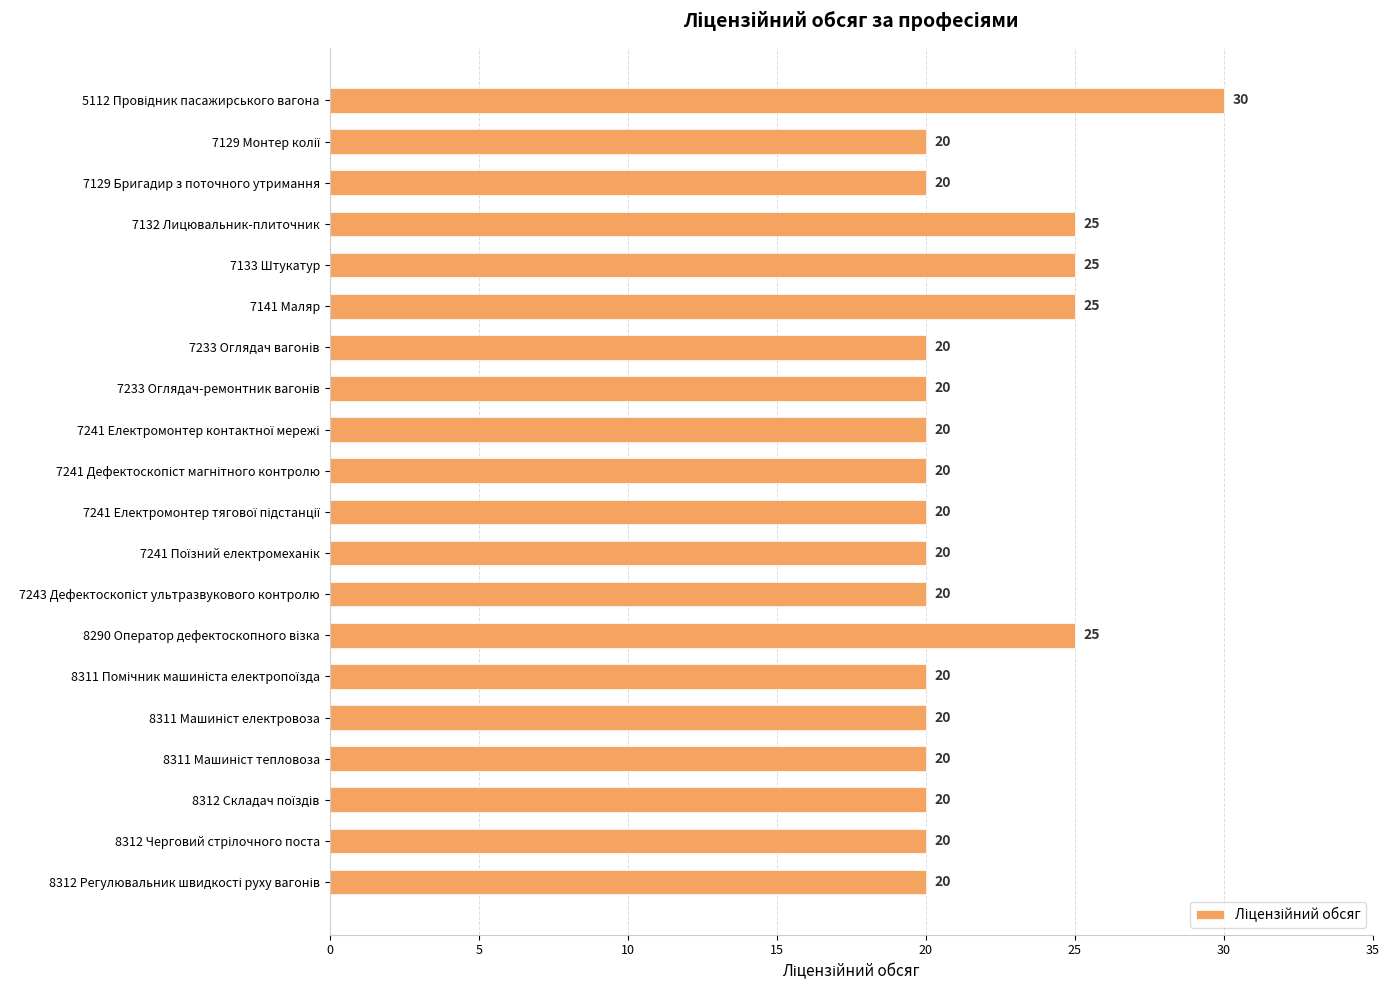

What is the label of the 4th bar from the top?

7132 Лицювальник-плиточник